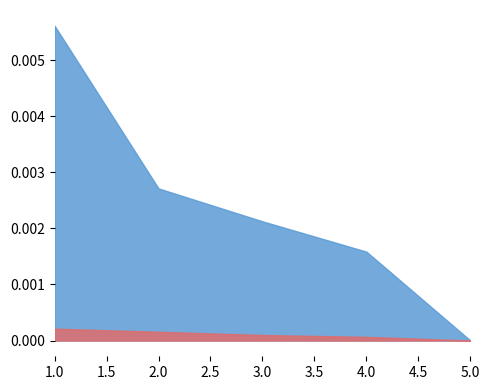

True or false: Citations and Documents intersect in this chart.

False